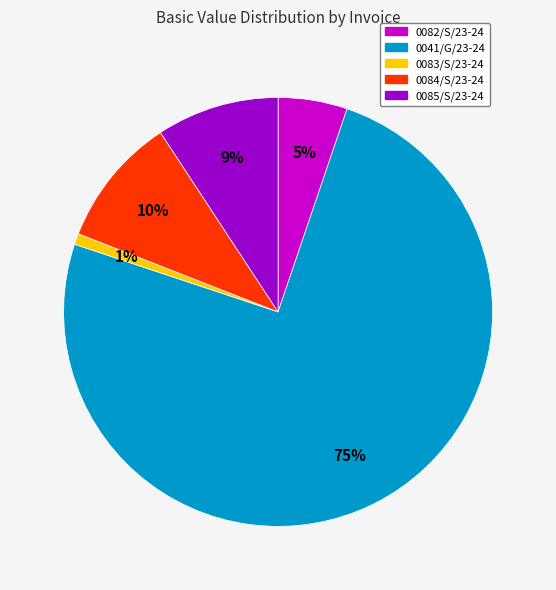

Is there any slice that represents more than half of the pie?

Yes